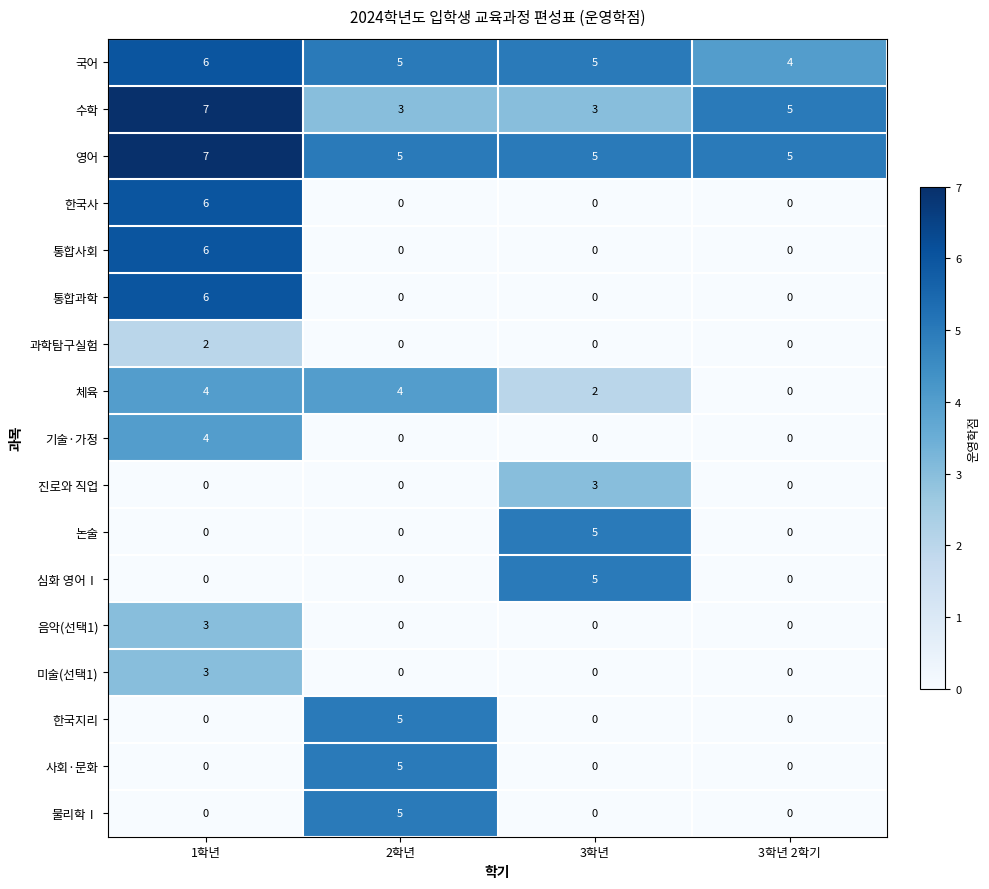

Is it true that 논술 equals 0 at 2학년?

True